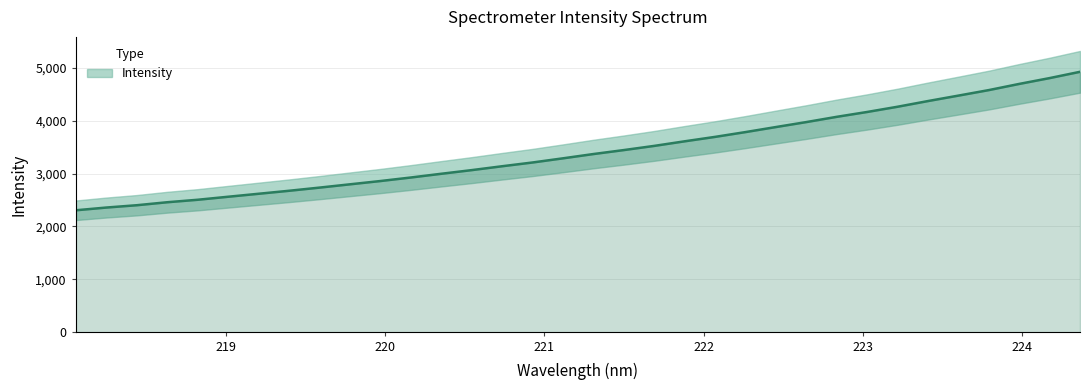

Reading left to right, list all the values displayed in this chart.

218.0596=2305.8	218.2508=2357.4	218.442=2401.2	218.6332=2457.6	218.8244=2504.3	219.0156=2561.4	219.2067=2617.6	219.3979=2674.1	219.589=2733.8	219.7801=2796.0	219.9712=2858.0	220.1623=2924.7	220.3533=2995.1	220.5444=3064.1	220.7354=3137.3	220.9264=3208.2	221.1174=3286.8	221.3083=3367.7	221.4993=3442.6	221.6902=3521.6	221.8812=3608.1	222.0721=3691.7	222.263=3782.3	222.4538=3877.3	222.6447=3971.2	222.8355=4070.3	223.0264=4161.9	223.2172=4260.6	223.408=4367.9	223.5987=4470.6	223.7895=4574.7	223.9802=4691.2	224.1709=4801.2	224.3616=4919.7